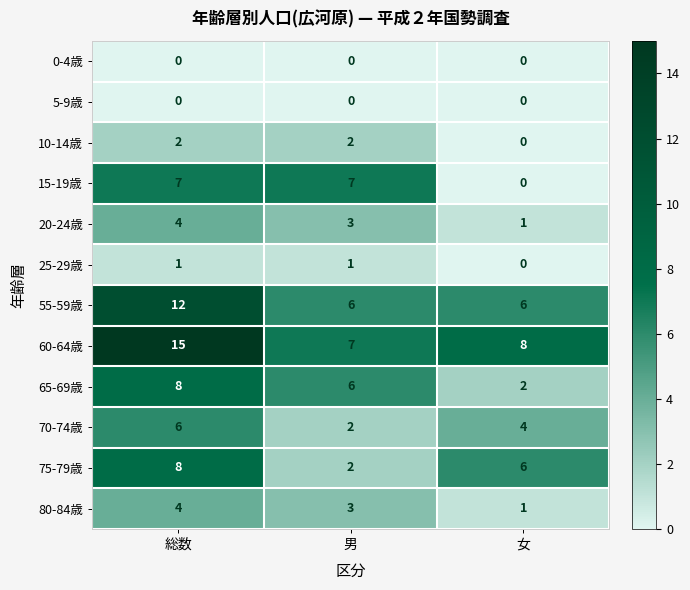

At which category does the chart reach its peak across all series?

総数